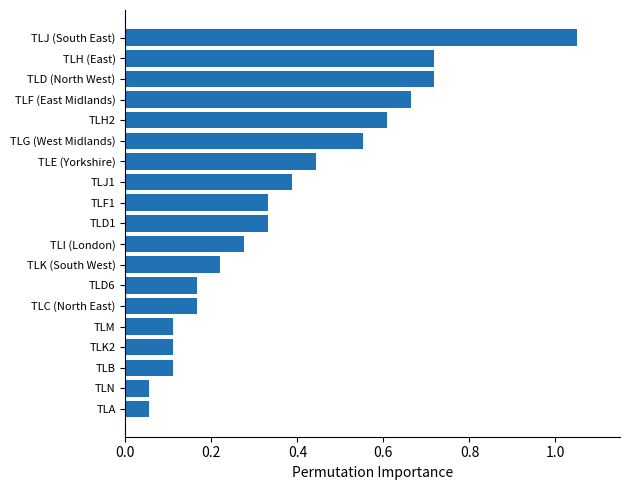

Count the number of categories in the chart.

19